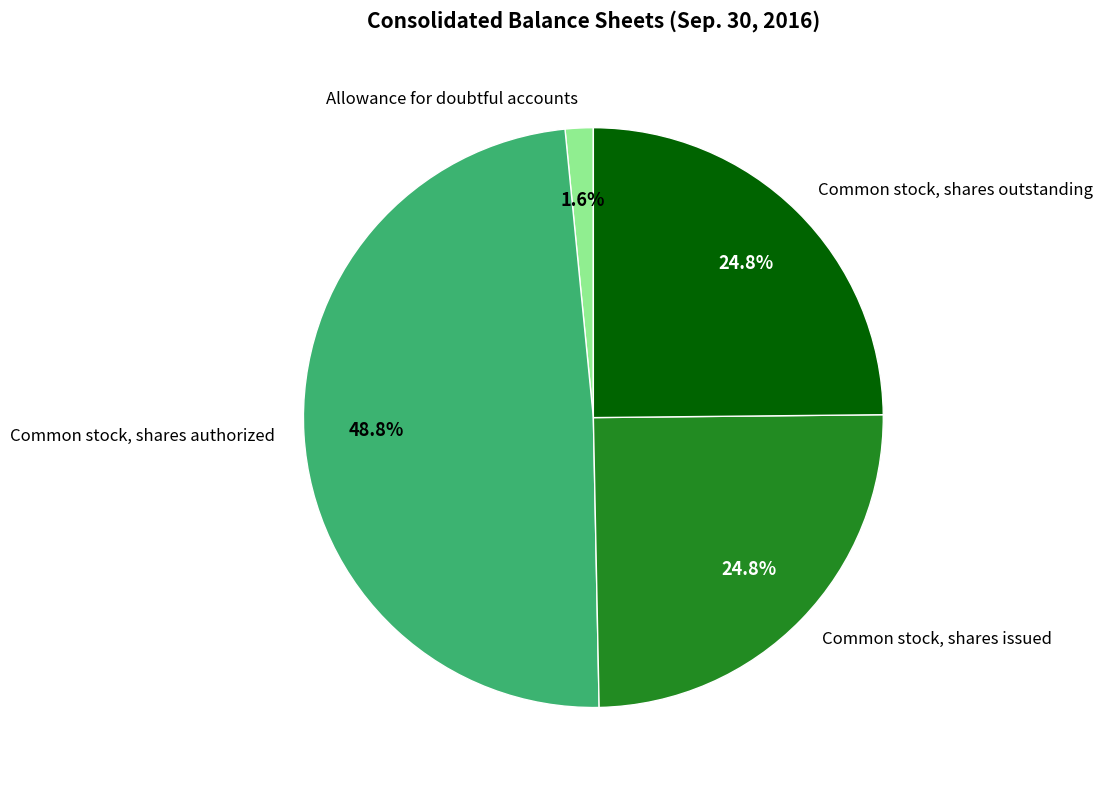

To the nearest percent, what is the average slice percentage?

25%